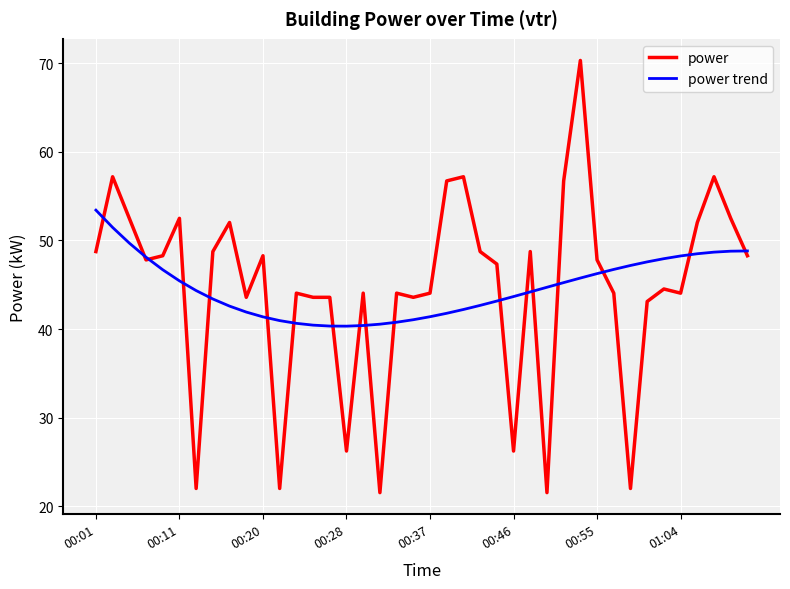

In power trend, how many points are lower than both neighbors (excluding endpoints)?

1